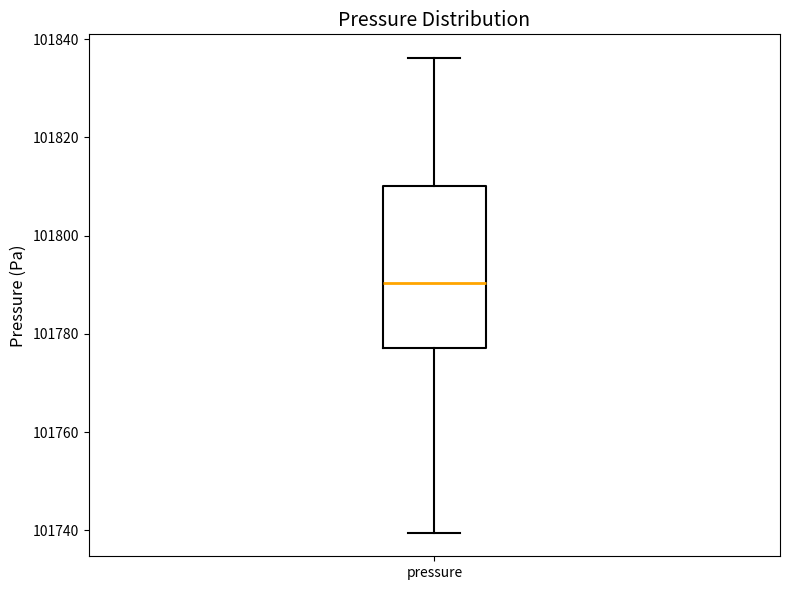

Read this box plot against the y-axis: the position of the median line, the range covered by the box, and the ends of both whiskers. The values are not printed on the chart, so give them approximately, as read against the axis.

median 101790, box 101778 to 101810, whiskers 101740 to 101836